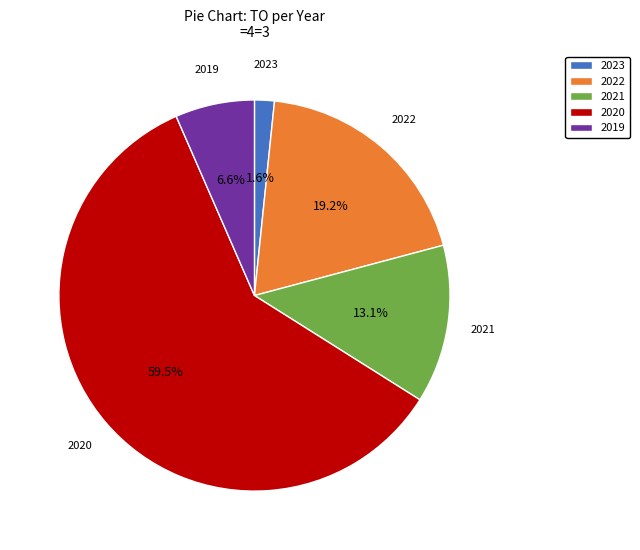

Which slice is the largest?

2020